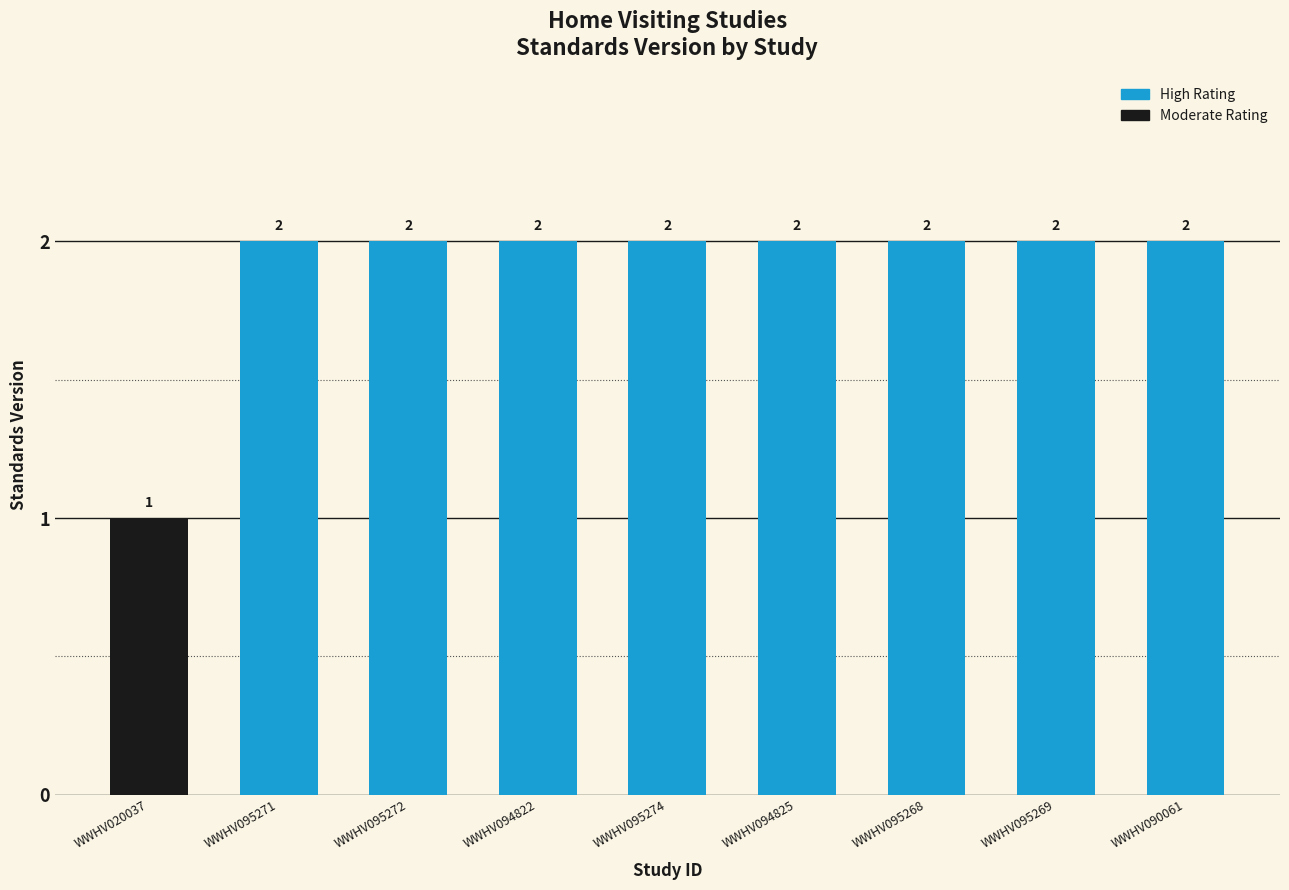

Is it true that the value at WWHV020037 is 1?

True